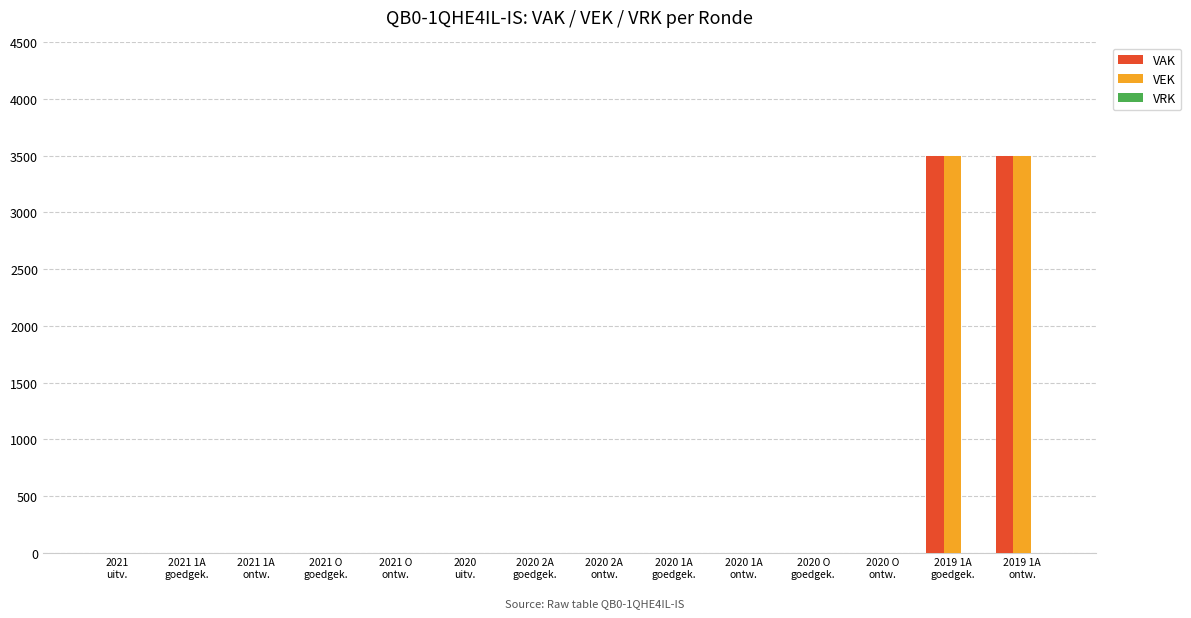

What is the sum of all VEK values?

7000